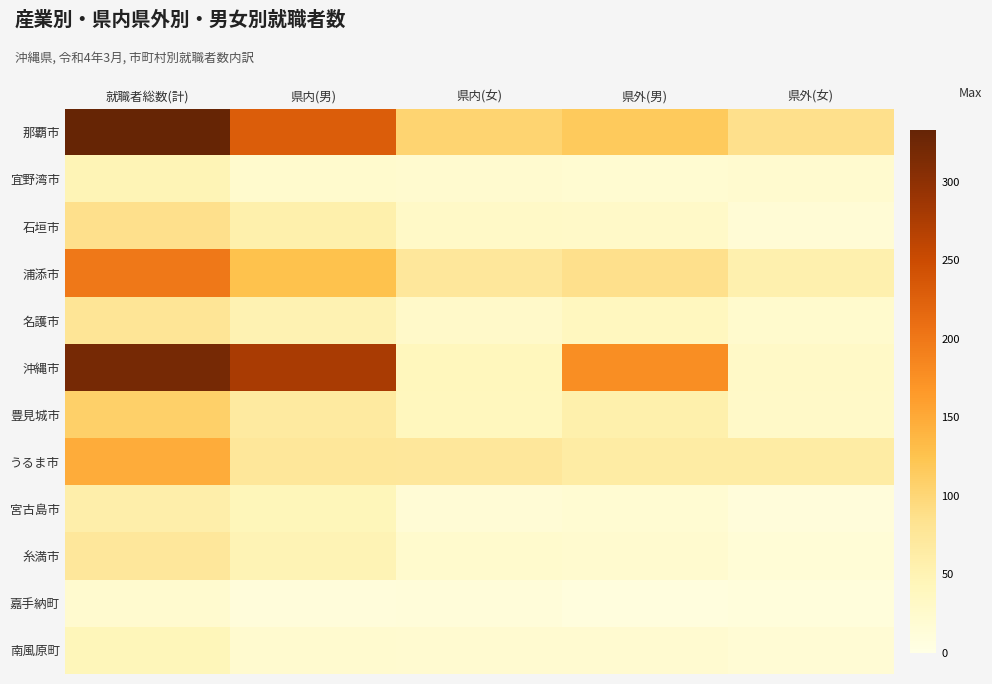

Rank the series by their maximum value, from highest to lowest.

那覇市, 沖縄市, 浦添市, うるま市, 豊見城市, 石垣市, 名護市, 糸満市, 宮古島市, 宜野湾市, 南風原町, 嘉手納町